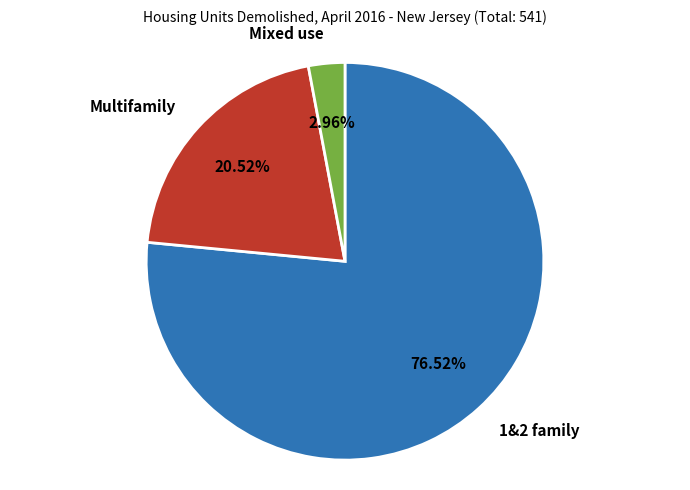

To the nearest percent, what is the difference between the 1&2 family and Mixed use slice percentages?

74%